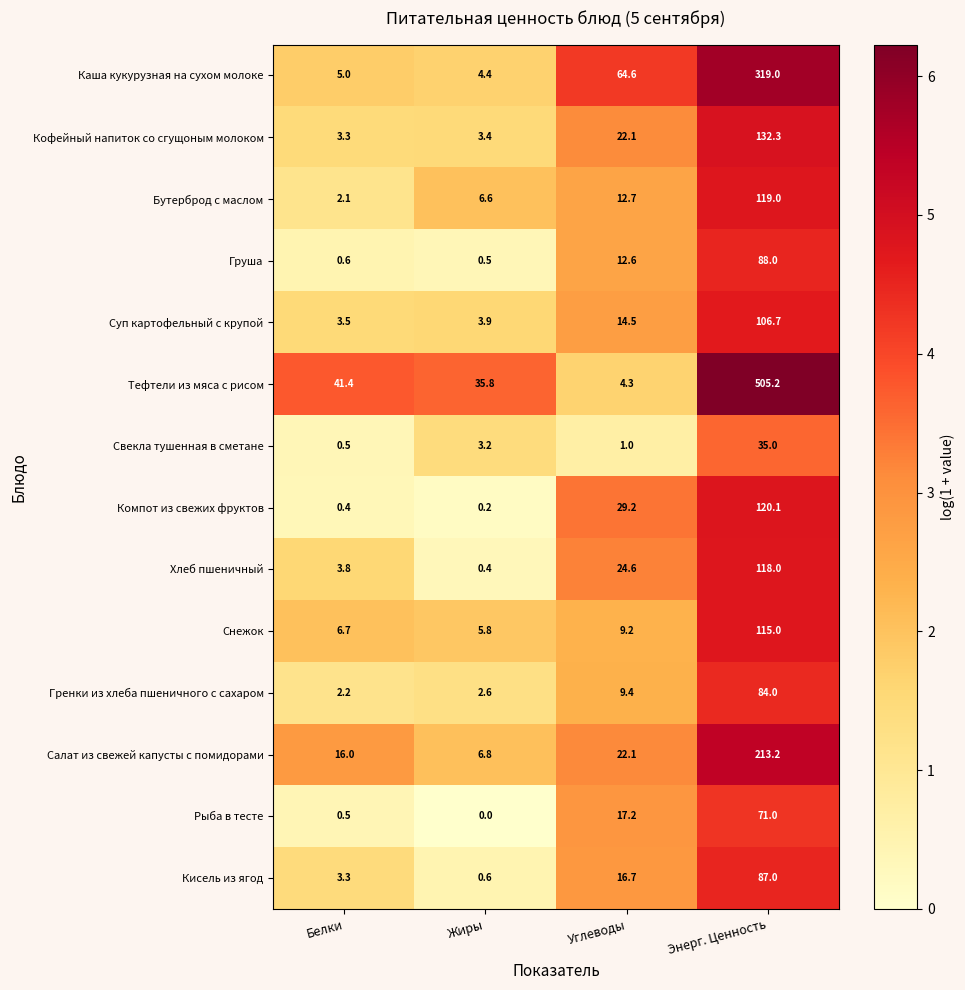

Where does the Тефтели из мяса с рисом series first go above 41?

Белки